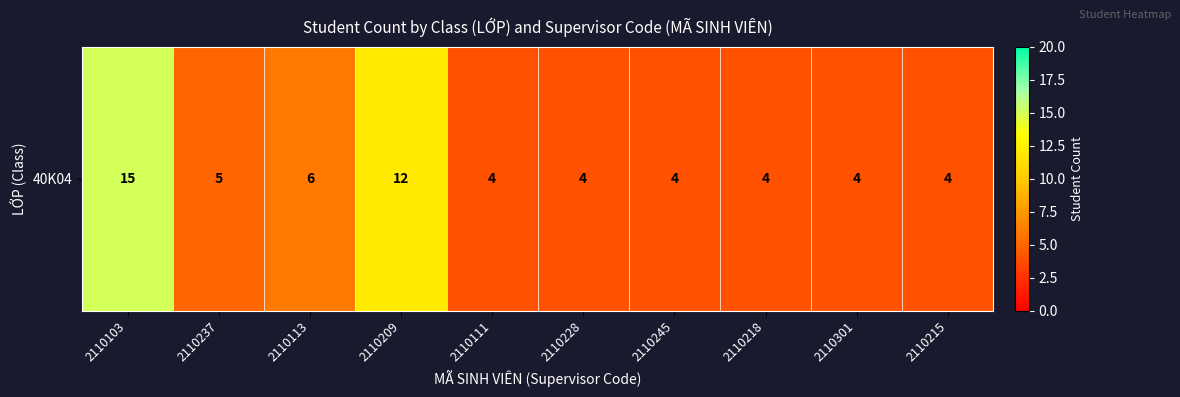

Approximately how many times larger is the value at 2110237 compared to 2110215?

1.2